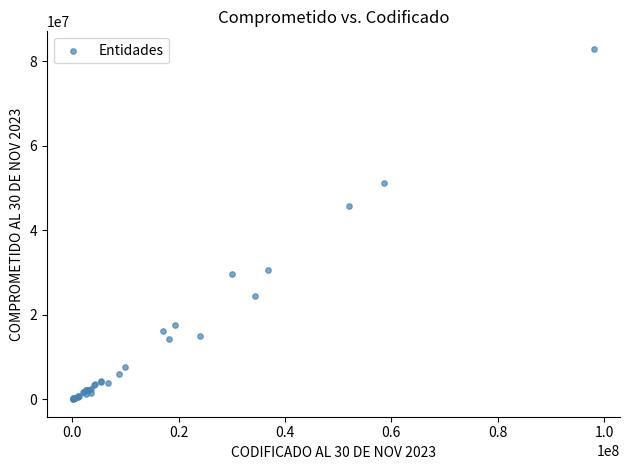

What Y value in the scatter plot is closest to 41468688?

45722908.8